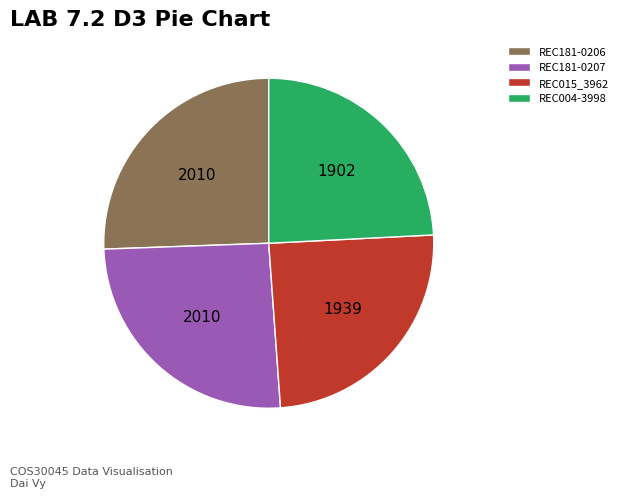

Is it true that REC004-3998 is 24% of the pie?

True